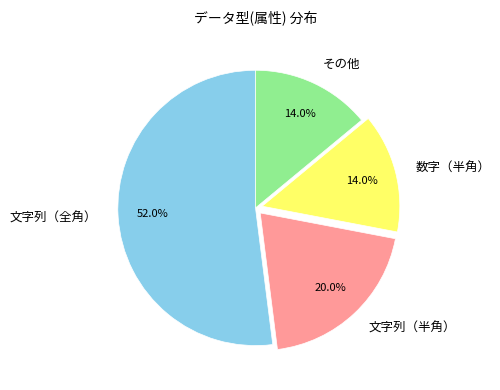

What percentage is the 文字列（全角） slice, to the nearest percent?

52%